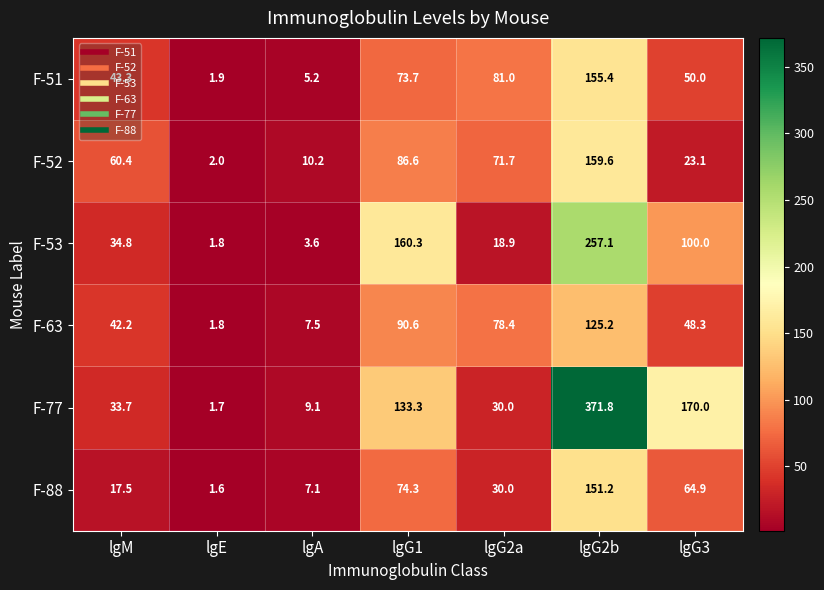

Where does the F-63 series first go above 48?

lgG1